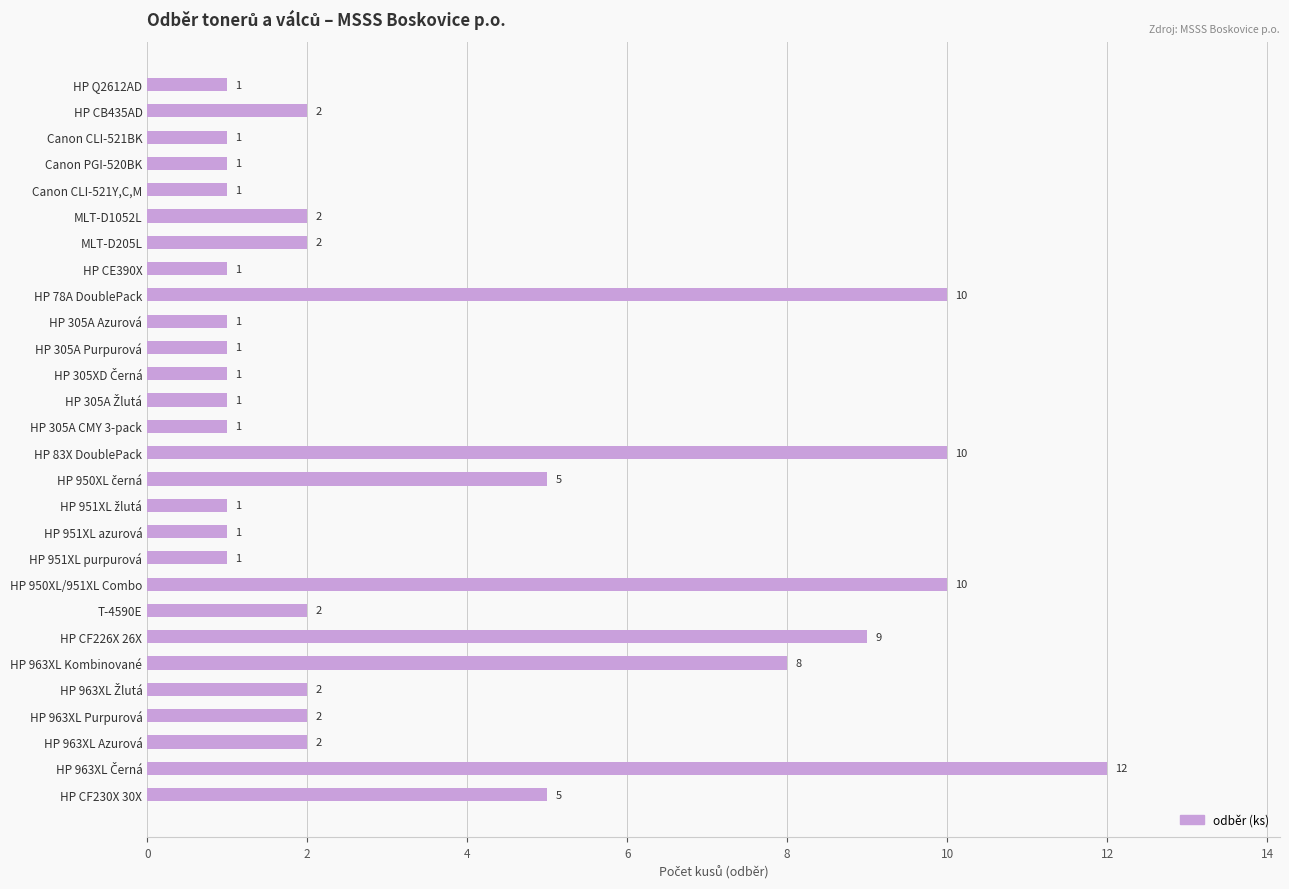

What is the greatest value displayed?

12